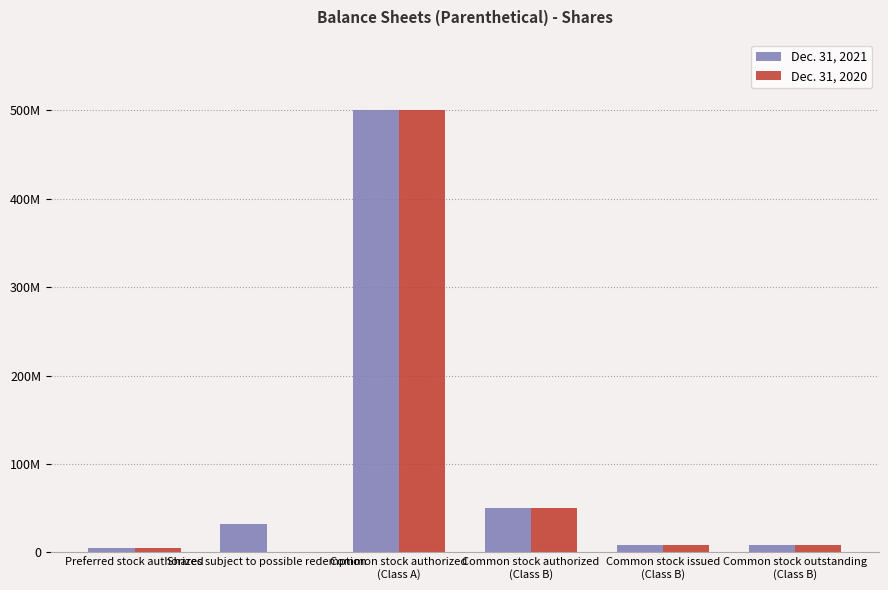

What are all the series names shown in the legend?

Dec. 31, 2021, Dec. 31, 2020